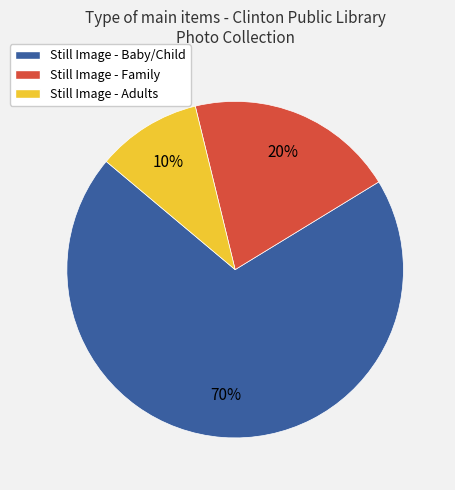

Is there any slice that represents more than half of the pie?

Yes